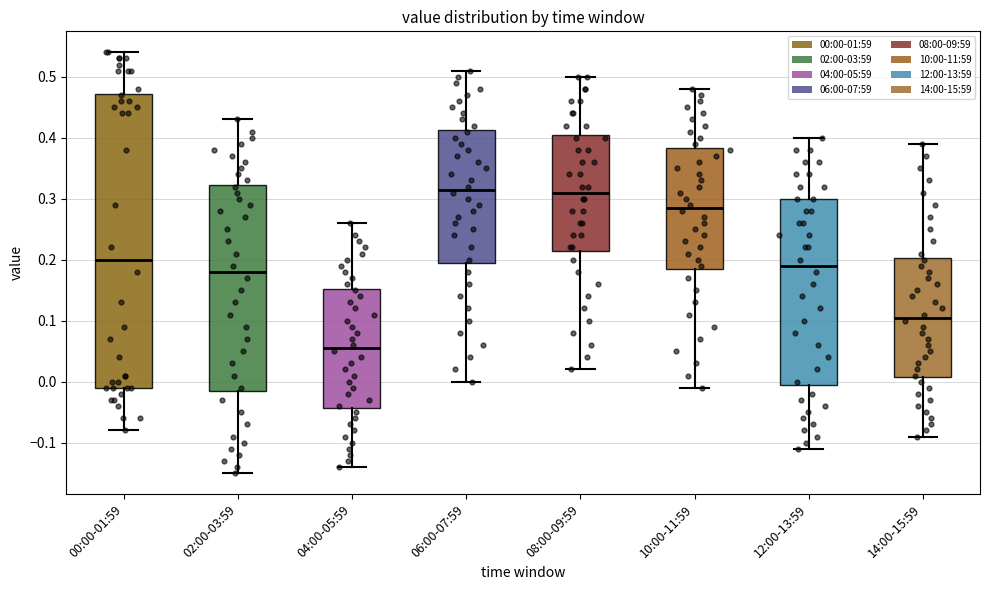

Comparing the boxes themselves (not the whiskers), which one is the tallest?

00:00-01:59